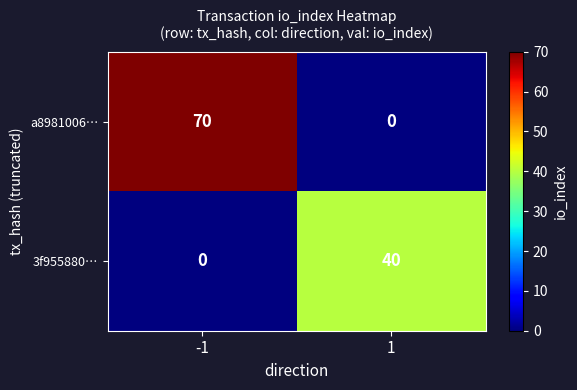

Which series has the largest range (max minus min)?

a8981006…